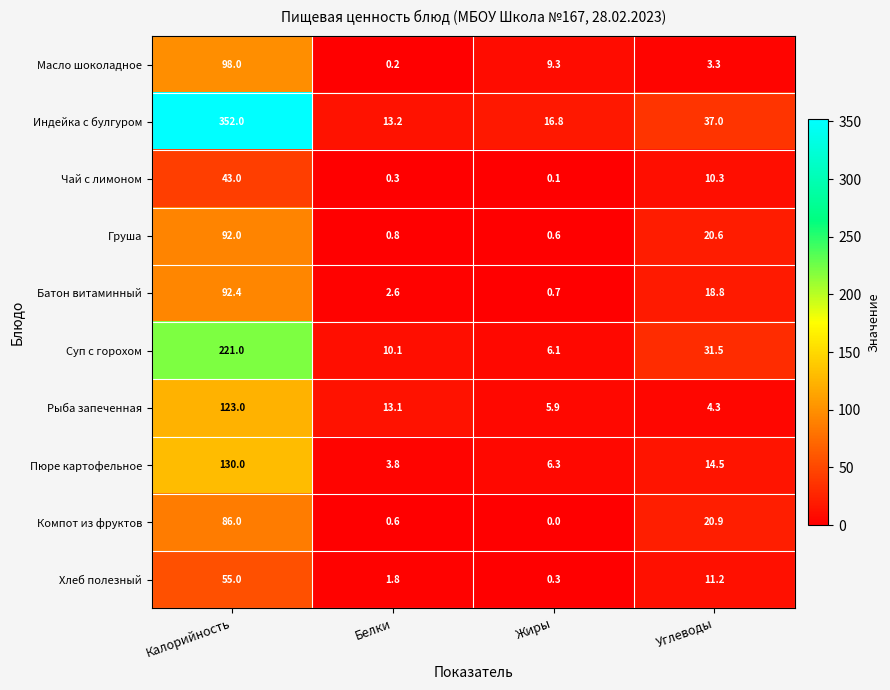

How many series are shown in this chart?

10